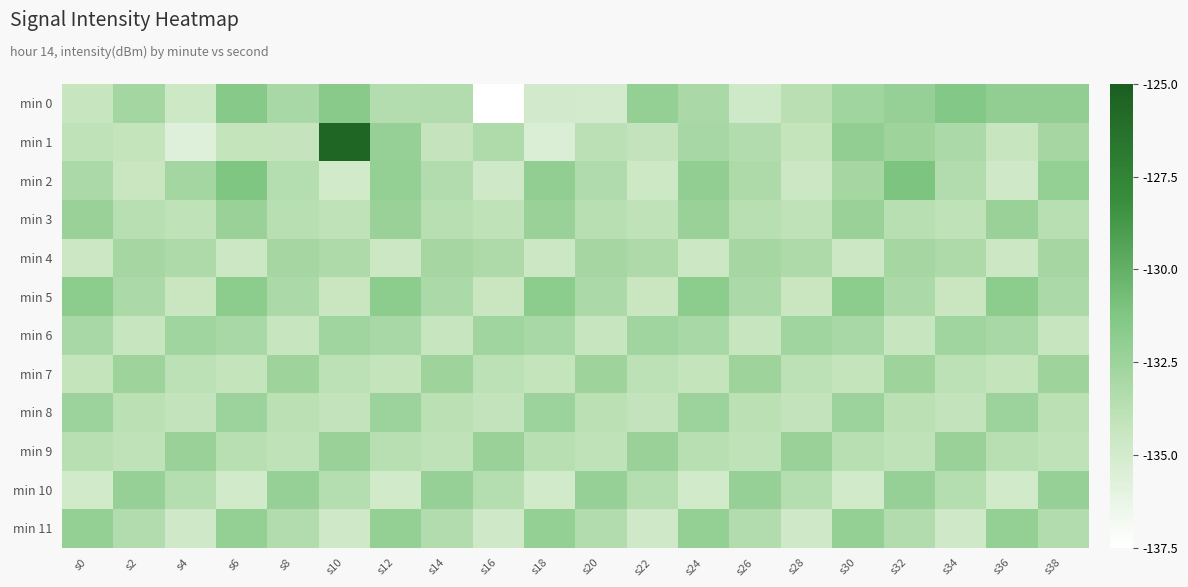

Reading right to left, extract all data points from this chart.

min 0: s38=-132.0	s36=-132.0	s34=-131.4	s32=-132.2	s30=-132.7	s28=-133.7	s26=-134.7	s24=-133.1	s22=-132.1	s20=-135.0	s18=-134.9	s16=-137.5	s14=-133.4	s12=-133.5	s10=-131.6	s8=-133.0	s6=-131.5	s4=-134.7	s2=-132.8	s0=-134.4
min 1: s38=-132.9	s36=-134.3	s34=-133.1	s32=-132.6	s30=-132.0	s28=-134.2	s26=-133.4	s24=-133.0	s22=-134.1	s20=-133.8	s18=-135.4	s16=-133.3	s14=-134.3	s12=-132.2	s10=-125.5	s8=-134.2	s6=-134.2	s4=-135.7	s2=-134.2	s0=-134.0
min 2: s38=-132.1	s36=-134.8	s34=-133.4	s32=-131.1	s30=-132.9	s28=-134.6	s26=-133.2	s24=-132.0	s22=-134.7	s20=-133.3	s18=-132.0	s16=-134.8	s14=-133.4	s12=-132.1	s10=-134.9	s8=-133.6	s6=-131.2	s4=-132.8	s2=-134.4	s0=-133.1
min 3: s38=-133.7	s36=-132.3	s34=-134.0	s32=-133.7	s30=-132.3	s28=-134.0	s26=-133.7	s24=-132.3	s22=-134.0	s20=-133.7	s18=-132.3	s16=-134.0	s14=-133.7	s12=-132.3	s10=-134.0	s8=-133.7	s6=-132.3	s4=-134.0	s2=-133.7	s0=-132.3
min 4: s38=-132.9	s36=-134.6	s34=-133.2	s32=-132.9	s30=-134.6	s28=-133.2	s26=-132.9	s24=-134.6	s22=-133.2	s20=-132.9	s18=-134.6	s16=-133.2	s14=-132.9	s12=-134.6	s10=-133.2	s8=-132.9	s6=-134.6	s4=-133.2	s2=-132.9	s0=-134.6
min 5: s38=-133.1	s36=-131.8	s34=-134.4	s32=-133.1	s30=-131.8	s28=-134.4	s26=-133.1	s24=-131.8	s22=-134.4	s20=-133.1	s18=-131.8	s16=-134.4	s14=-133.1	s12=-131.8	s10=-134.4	s8=-133.1	s6=-131.8	s4=-134.4	s2=-133.1	s0=-131.8
min 6: s38=-134.3	s36=-133.0	s34=-132.7	s32=-134.3	s30=-133.0	s28=-132.7	s26=-134.3	s24=-133.0	s22=-132.7	s20=-134.3	s18=-133.0	s16=-132.7	s14=-134.3	s12=-133.0	s10=-132.7	s8=-134.3	s6=-133.0	s4=-132.7	s2=-134.3	s0=-133.0
min 7: s38=-132.6	s36=-134.2	s34=-133.9	s32=-132.6	s30=-134.2	s28=-133.9	s26=-132.6	s24=-134.2	s22=-133.9	s20=-132.6	s18=-134.2	s16=-133.9	s14=-132.6	s12=-134.2	s10=-133.9	s8=-132.6	s6=-134.2	s4=-133.9	s2=-132.6	s0=-134.2
min 8: s38=-133.8	s36=-132.4	s34=-134.1	s32=-133.8	s30=-132.4	s28=-134.1	s26=-133.8	s24=-132.4	s22=-134.1	s20=-133.8	s18=-132.4	s16=-134.1	s14=-133.8	s12=-132.4	s10=-134.1	s8=-133.8	s6=-132.4	s4=-134.1	s2=-133.8	s0=-132.4
min 9: s38=-134.0	s36=-133.7	s34=-132.3	s32=-134.0	s30=-133.7	s28=-132.3	s26=-134.0	s24=-133.7	s22=-132.3	s20=-134.0	s18=-133.7	s16=-132.3	s14=-134.0	s12=-133.7	s10=-132.3	s8=-134.0	s6=-133.7	s4=-132.3	s2=-134.0	s0=-133.7
min 10: s38=-132.2	s36=-134.9	s34=-133.6	s32=-132.2	s30=-134.9	s28=-133.6	s26=-132.2	s24=-134.9	s22=-133.6	s20=-132.2	s18=-134.9	s16=-133.6	s14=-132.2	s12=-134.9	s10=-133.6	s8=-132.2	s6=-134.9	s4=-133.6	s2=-132.2	s0=-134.9
min 11: s38=-133.4	s36=-132.1	s34=-134.8	s32=-133.4	s30=-132.1	s28=-134.8	s26=-133.4	s24=-132.1	s22=-134.8	s20=-133.4	s18=-132.1	s16=-134.8	s14=-133.4	s12=-132.1	s10=-134.8	s8=-133.4	s6=-132.1	s4=-134.8	s2=-133.4	s0=-132.1